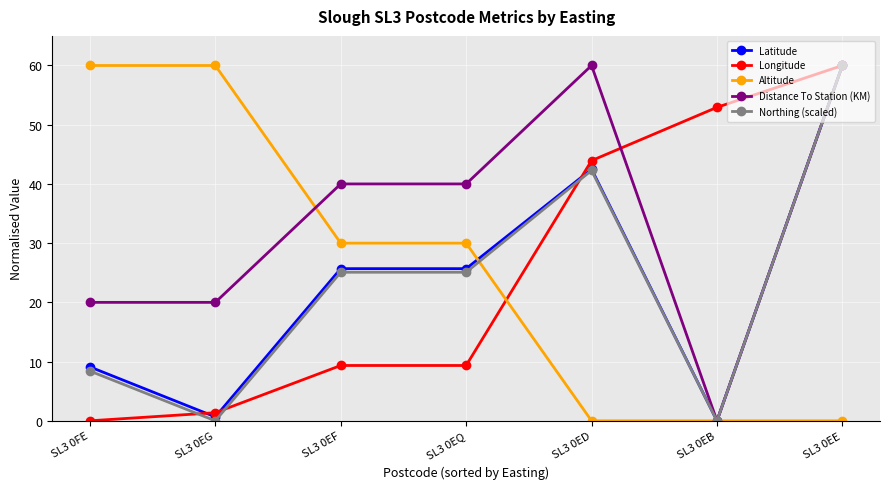

Reading right to left, extract all data points from this chart.

Latitude: 60.0	0.0	42.5	25.7	25.7	0.7	9.1
Longitude: 60.0	52.9	43.9	9.3	9.3	1.4	0.0
Altitude: 0.0	0.0	0.0	30.0	30.0	60.0	60.0
Distance To Station (KM): 60.0	0.0	60.0	40.0	40.0	20.0	20.0
Northing (scaled): 60.0	0.0	42.3	25.1	25.1	0.0	8.4